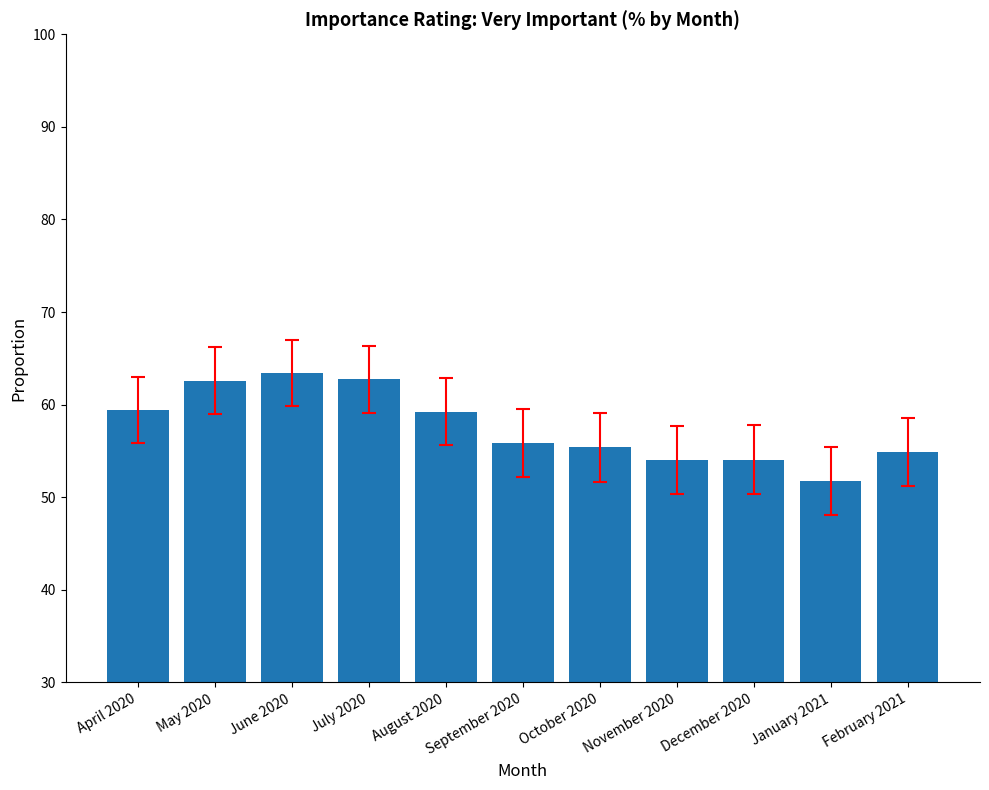

Rank the categories by value from lowest to highest.

January 2021, November 2020, December 2020, February 2021, October 2020, September 2020, August 2020, April 2020, May 2020, July 2020, June 2020